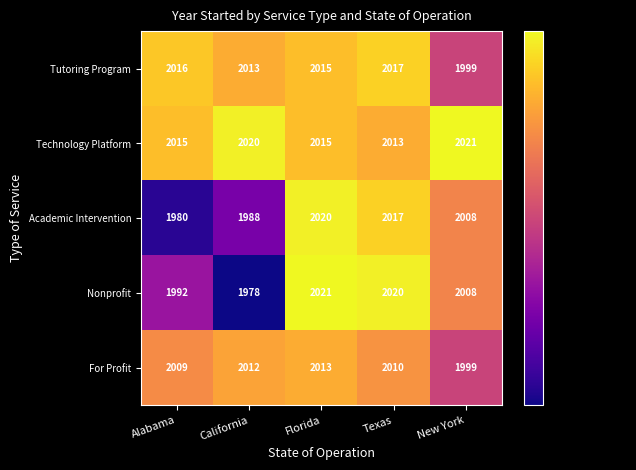

At which label is Nonprofit closest to 1999?

Alabama